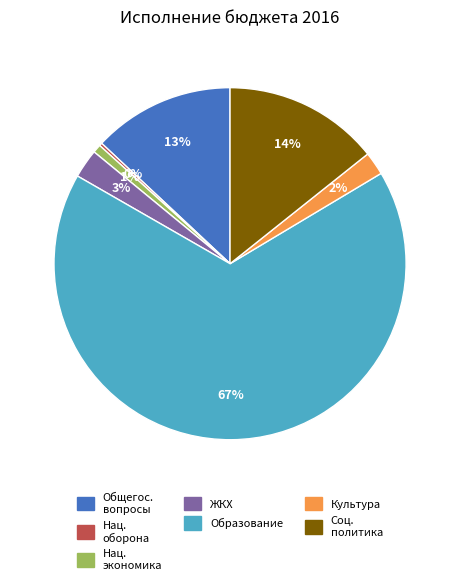

To the nearest percent, what is the average slice percentage?

14%